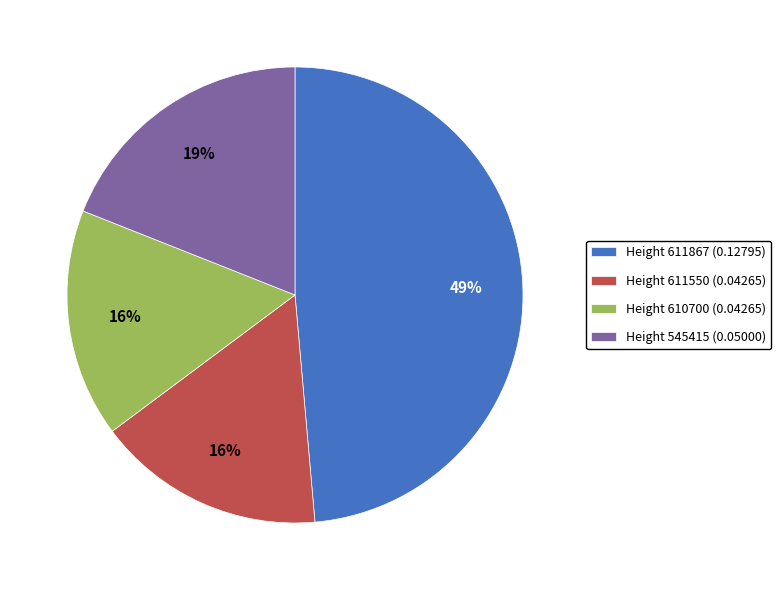

Is it true that Height 611867 is 35% of the pie?

False